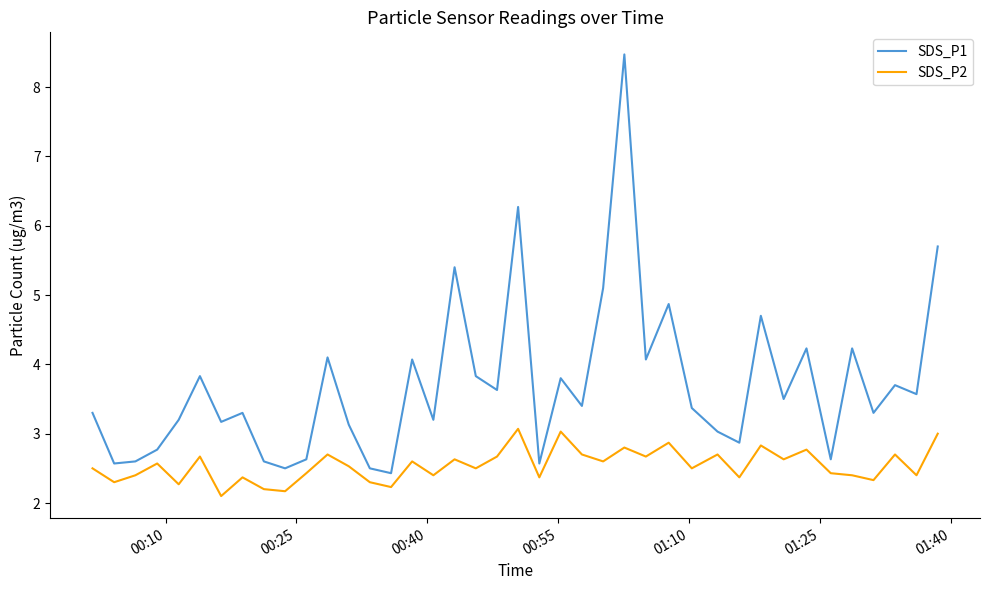

What is the difference between the maximum and minimum values in the SDS_P1 series?

6.0